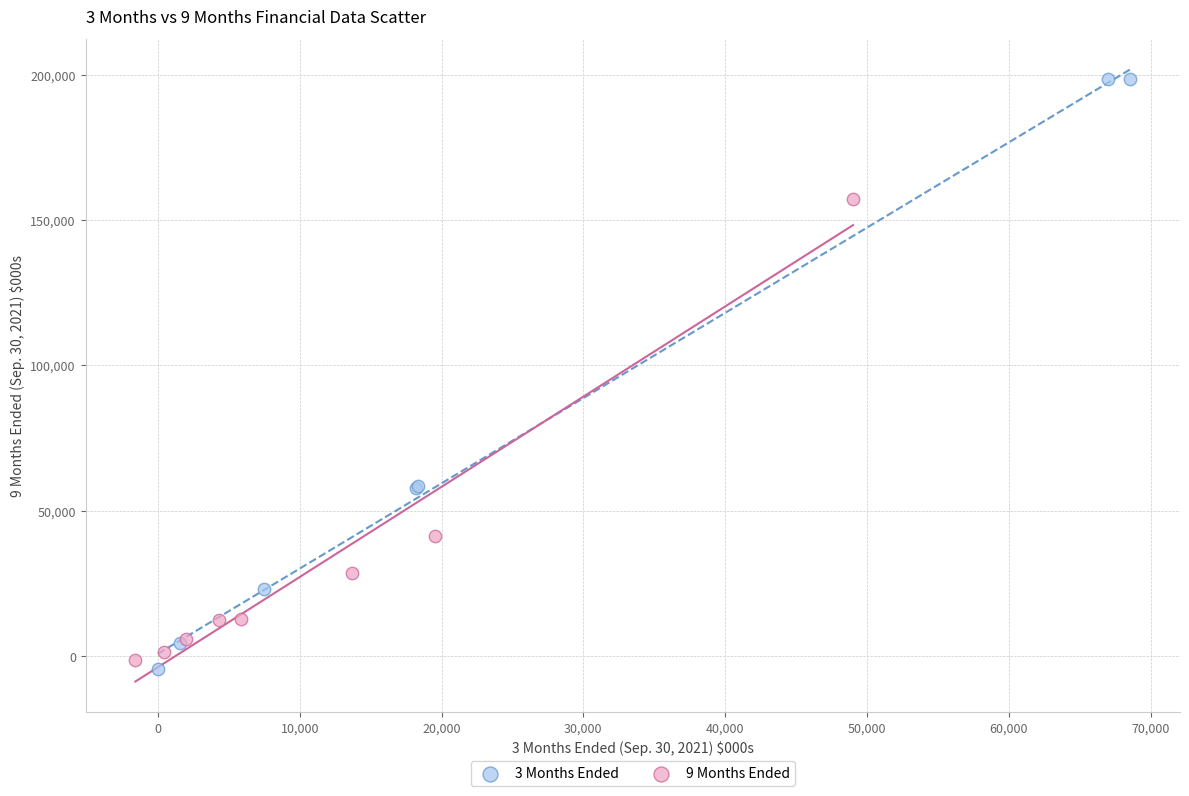

Which series has the largest Y range (max minus min)?

3 Months Ended